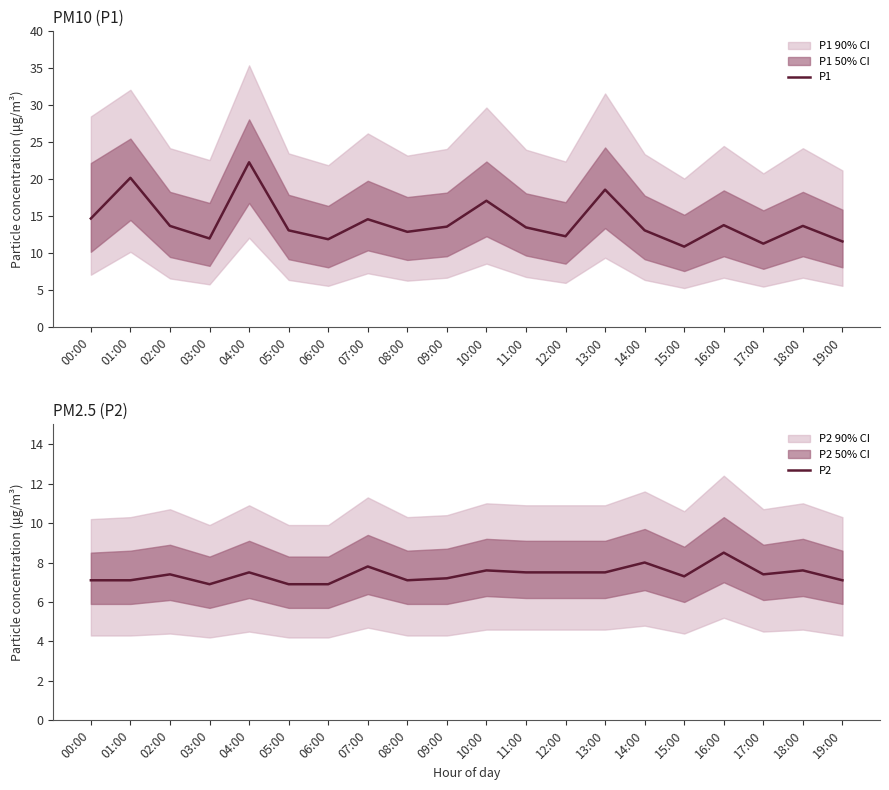

What is the difference between the maximum and second lowest values in the P1 series?

11.0